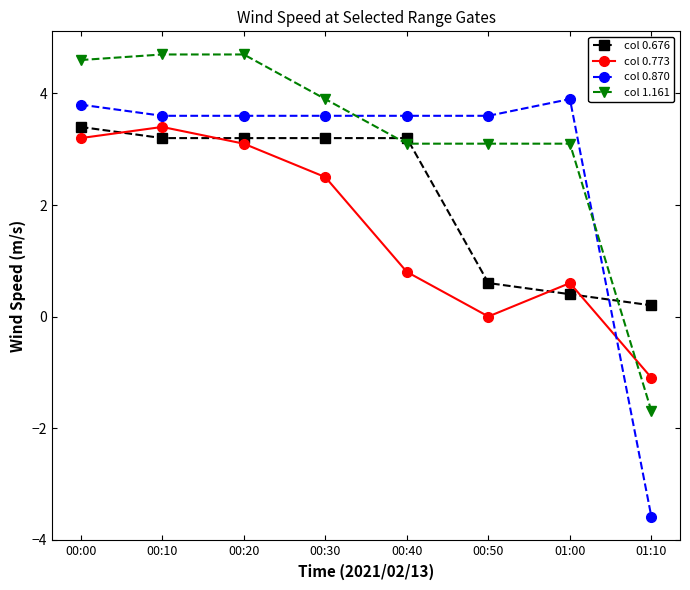

Which series ends up on top after the final intersection of col 1.161 and col 0.773?

col 0.773